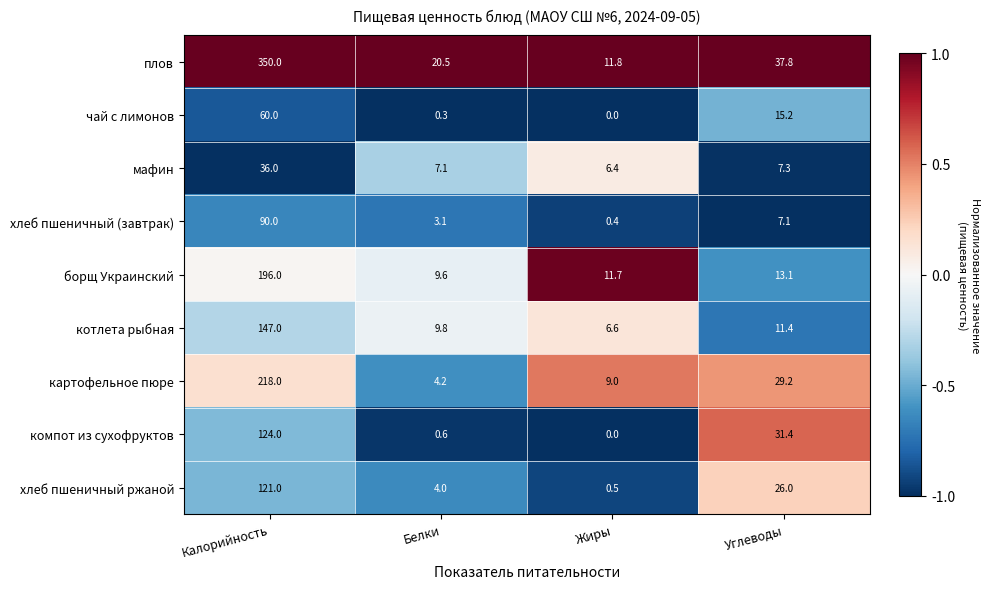

Between Белки and Углеводы, which series saw the biggest shift?

компот из сухофруктов